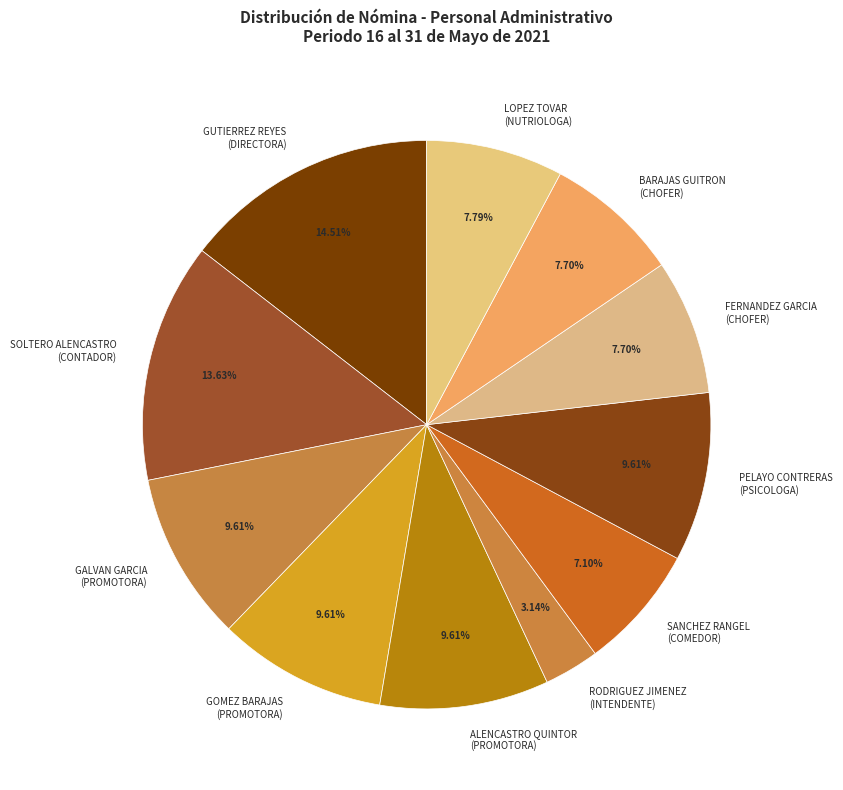

Is there a majority slice in this chart?

No